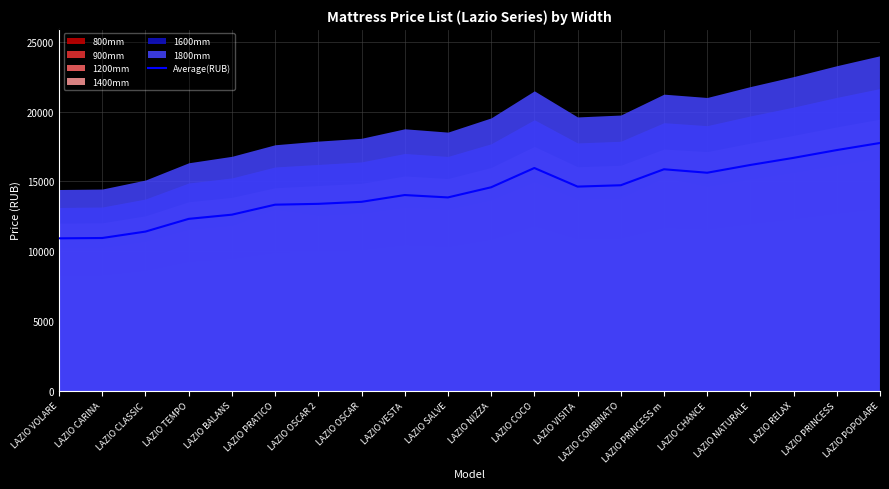

Which label corresponds to the largest value in the chart?

LAZIO POPOLARE